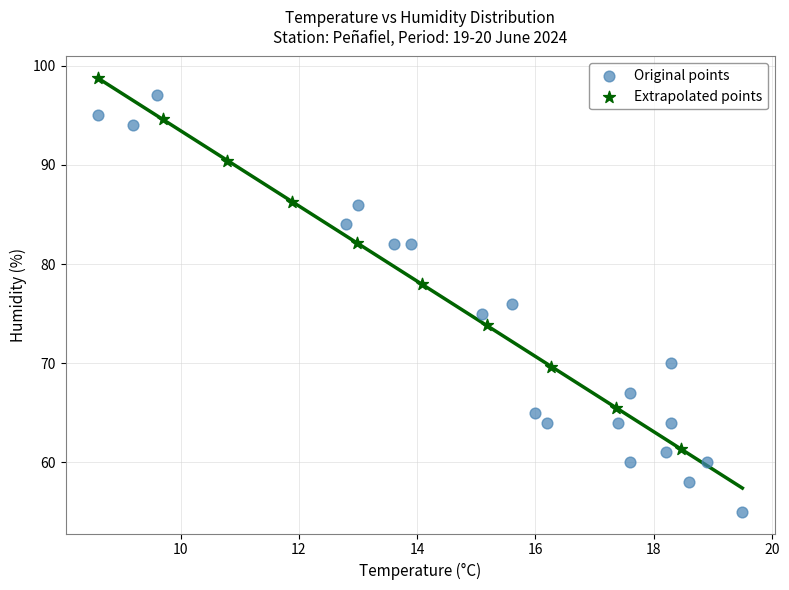

Which series has the largest Y range (max minus min)?

Original points